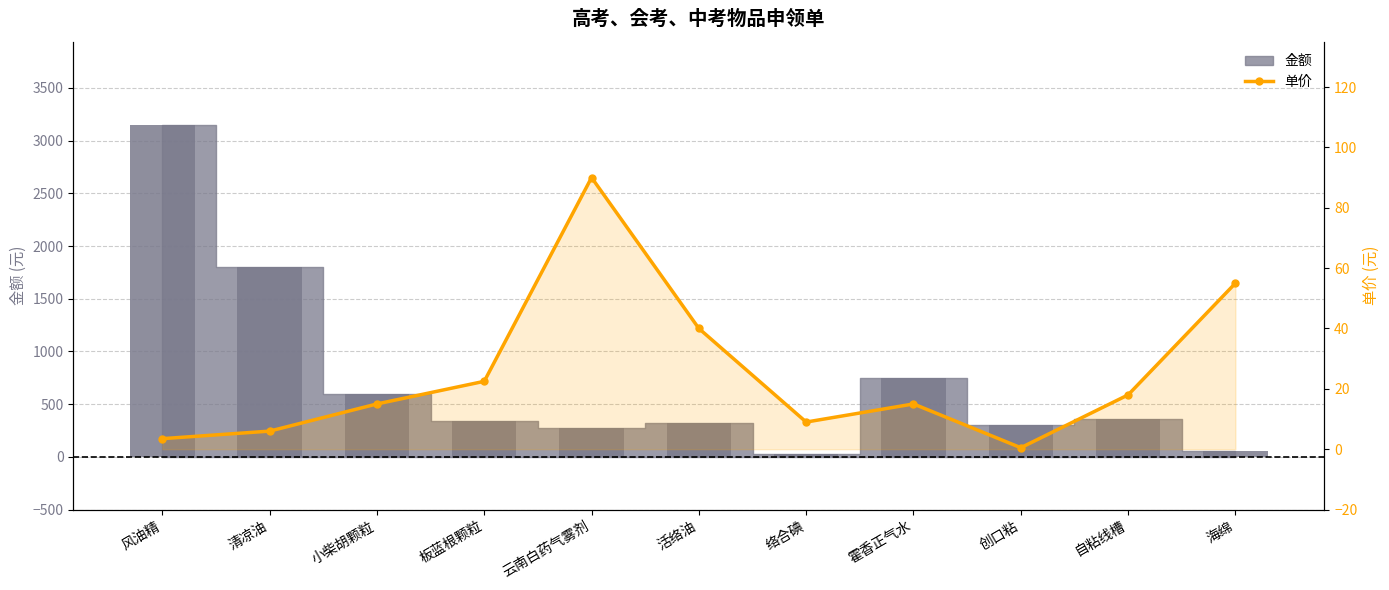

Does the chart contain any negative values?

No